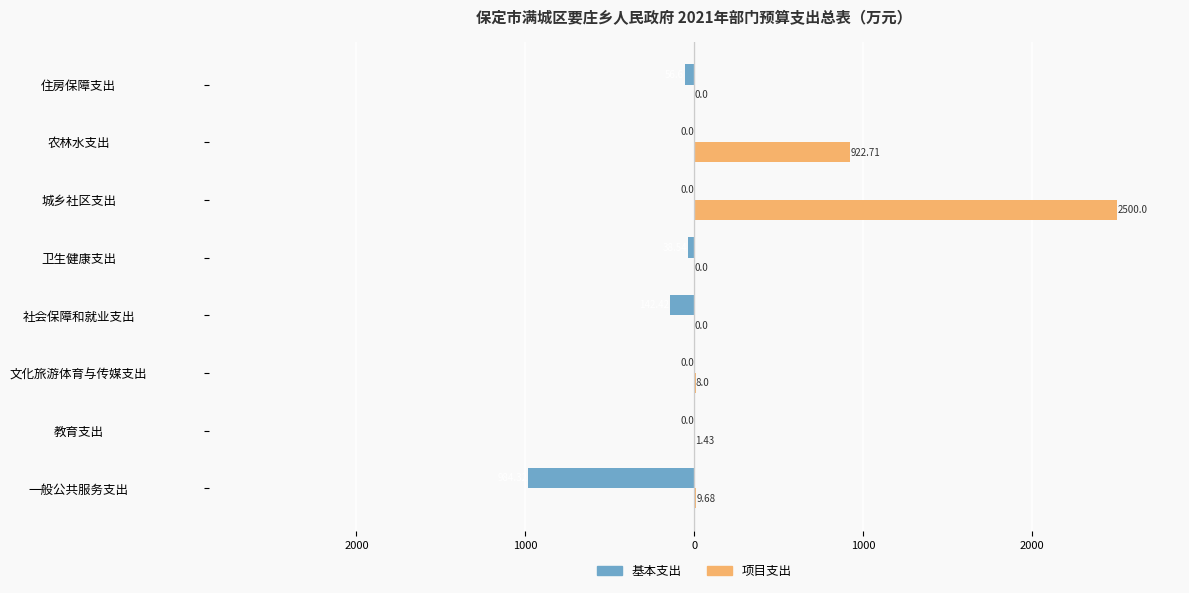

What are all the series names shown in the legend?

基本支出, 项目支出